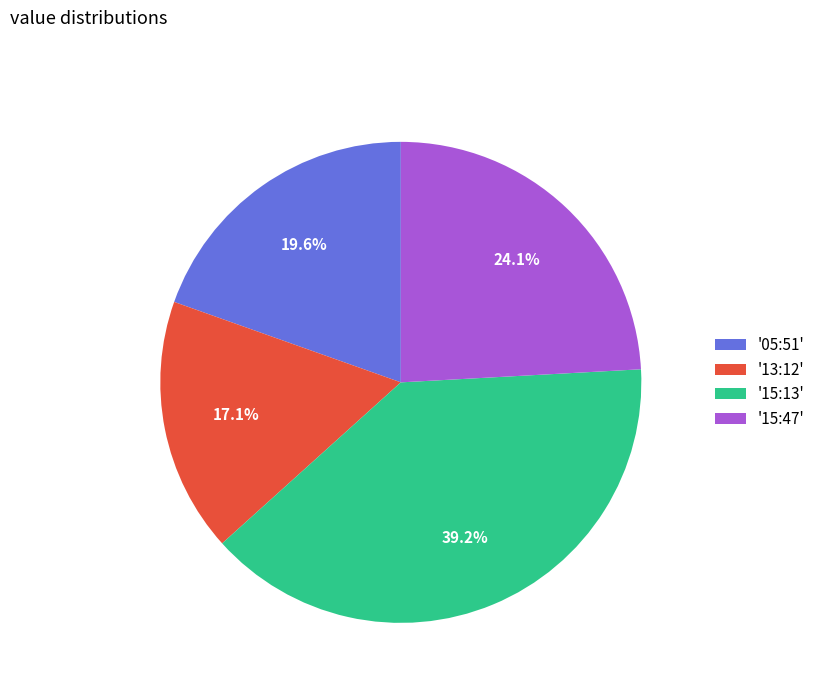

What is the total percentage of '13:12' and '05:51'?

36.7%